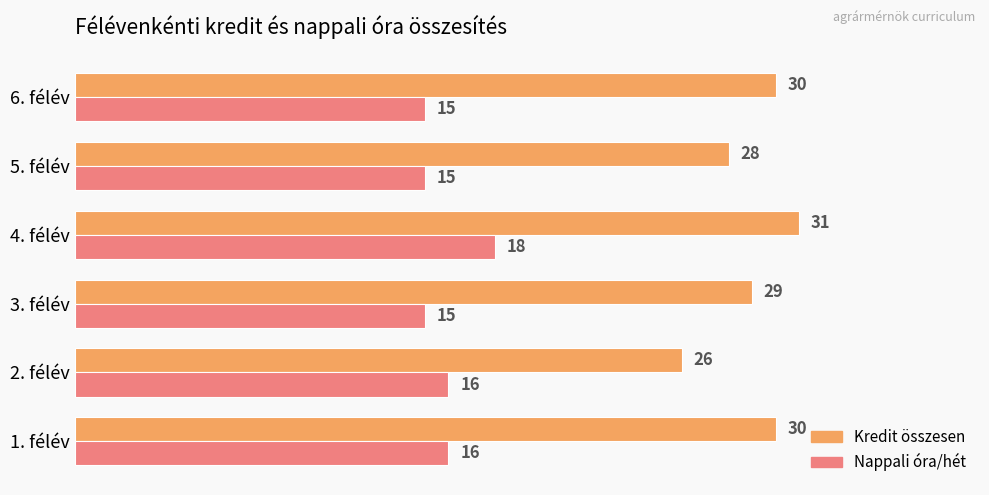

Is the value of Nappali óra/hét at 6. félév greater than the value of Kredit összesen at 1. félév?

No